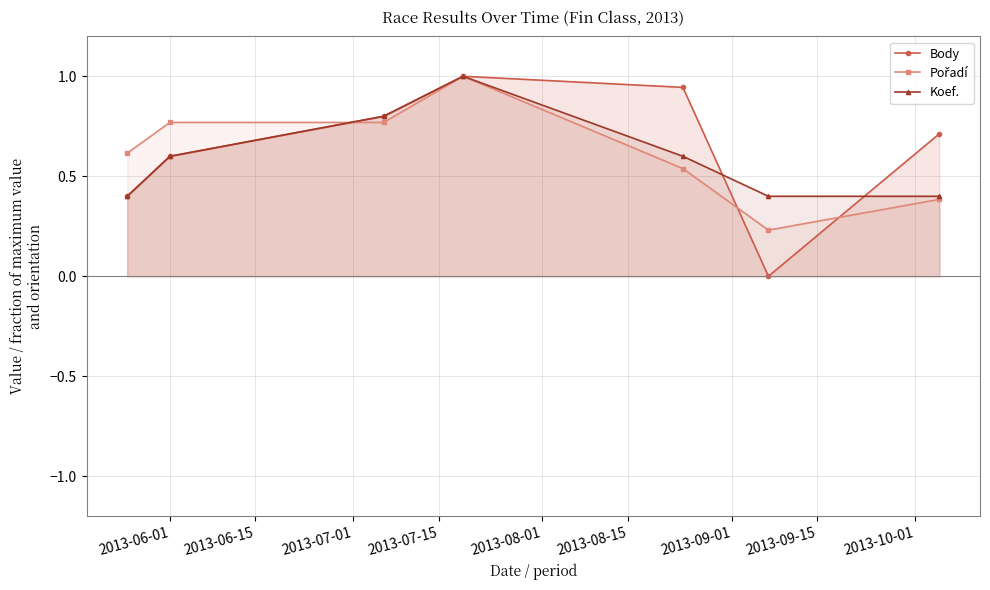

What is the difference between the maximum and minimum values in the Koef. series?

0.6